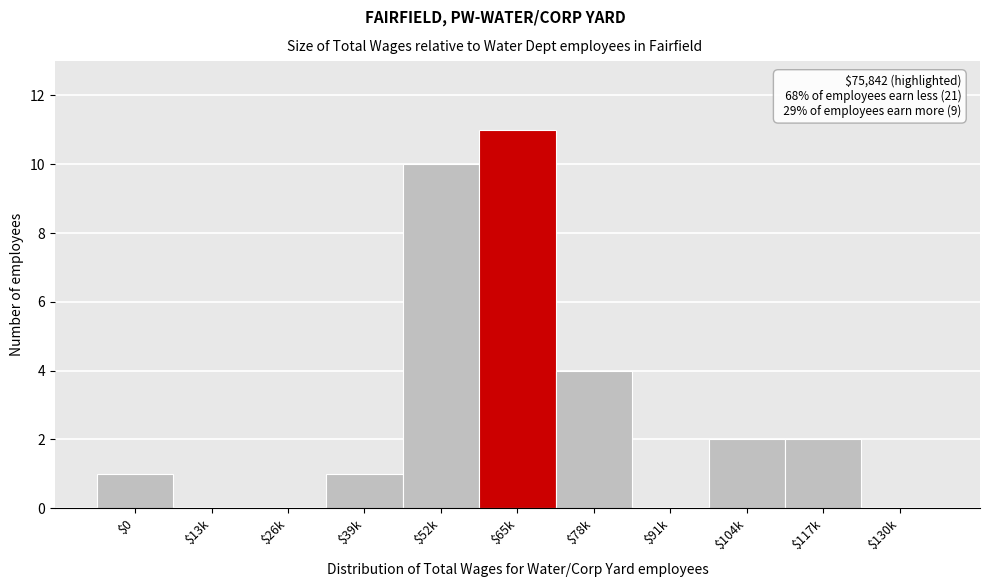

Read the value at $78k, to the nearest 5.

5